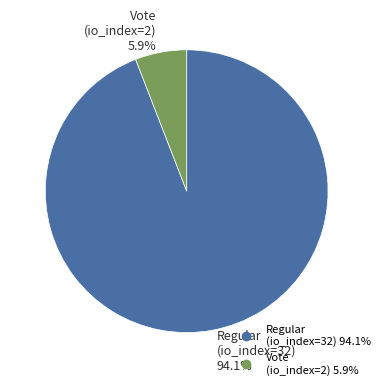

The Regular (io_index=32) slice represents 99% of the pie. True or false?

False